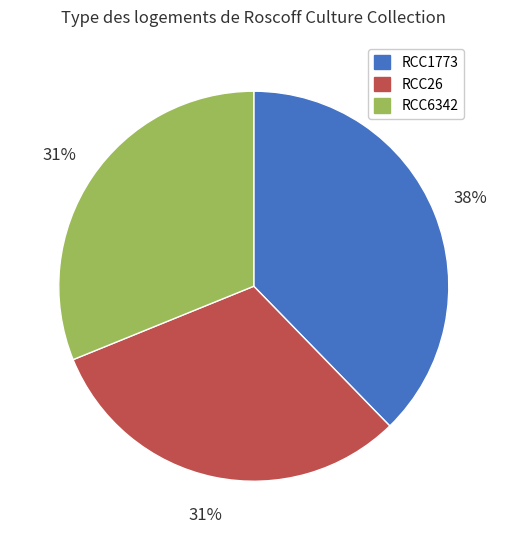

Is it true that RCC26 is 20% of the pie?

False